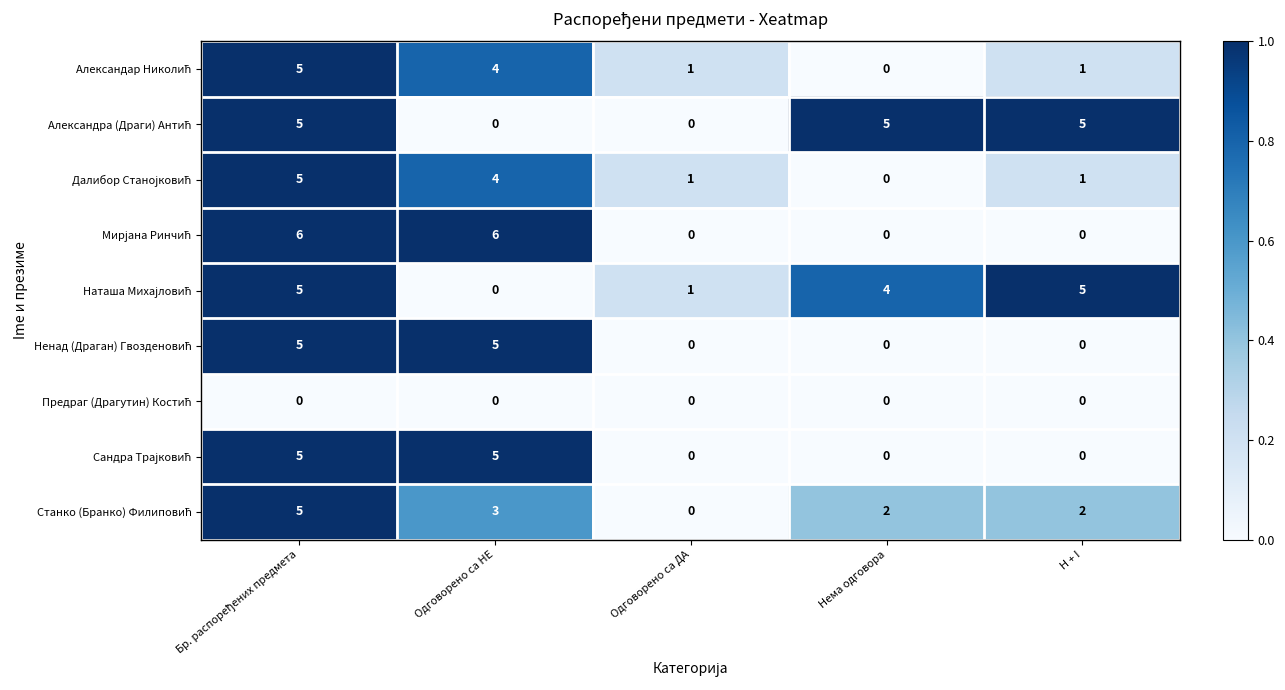

What is the total value across all series at Нема одговора?

11